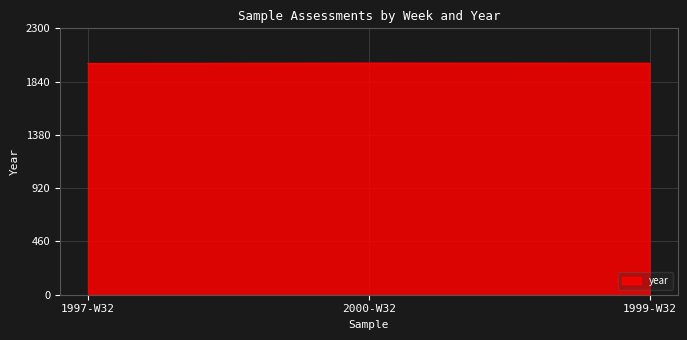

What is the average value?

1999